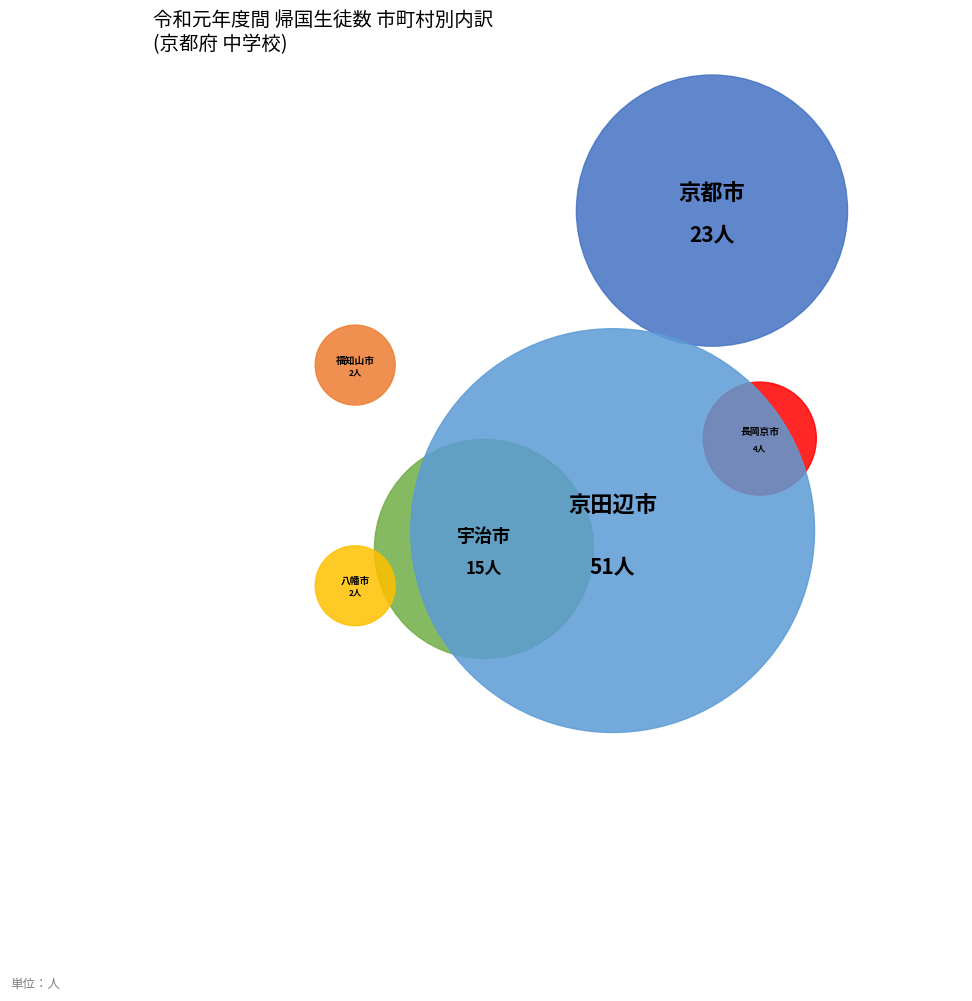

Does 長岡京市 account for over 50% of the chart?

No